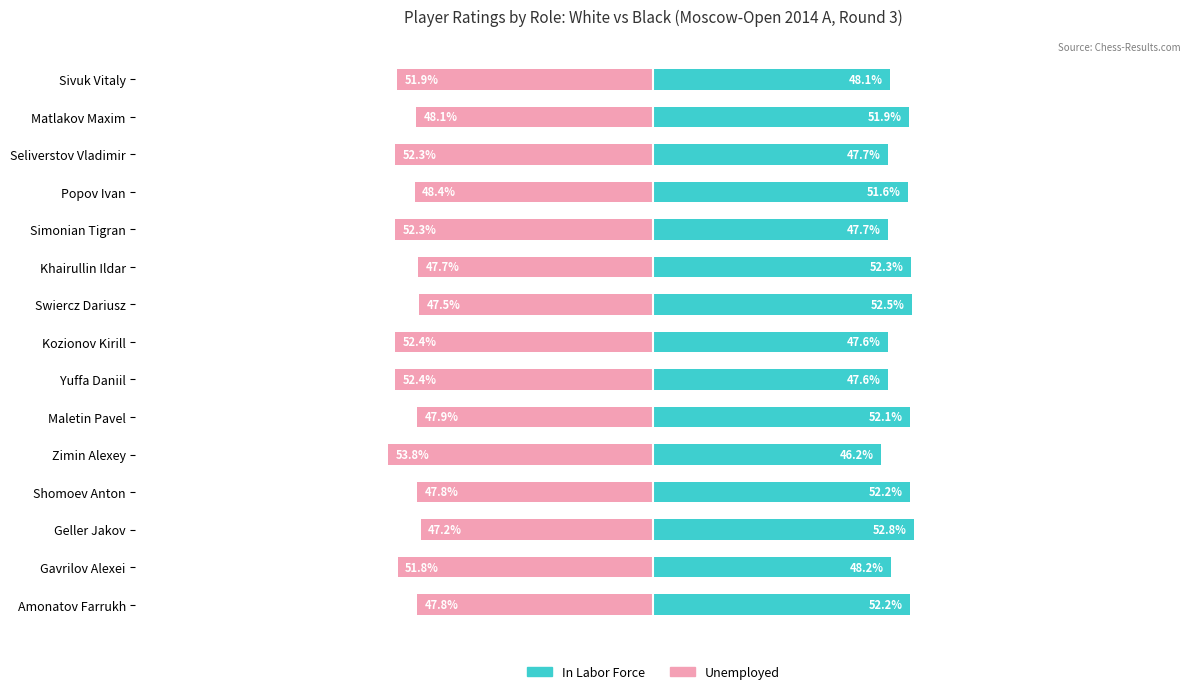

Between Kozionov Kirill and Geller Jakov, which is larger?

Geller Jakov